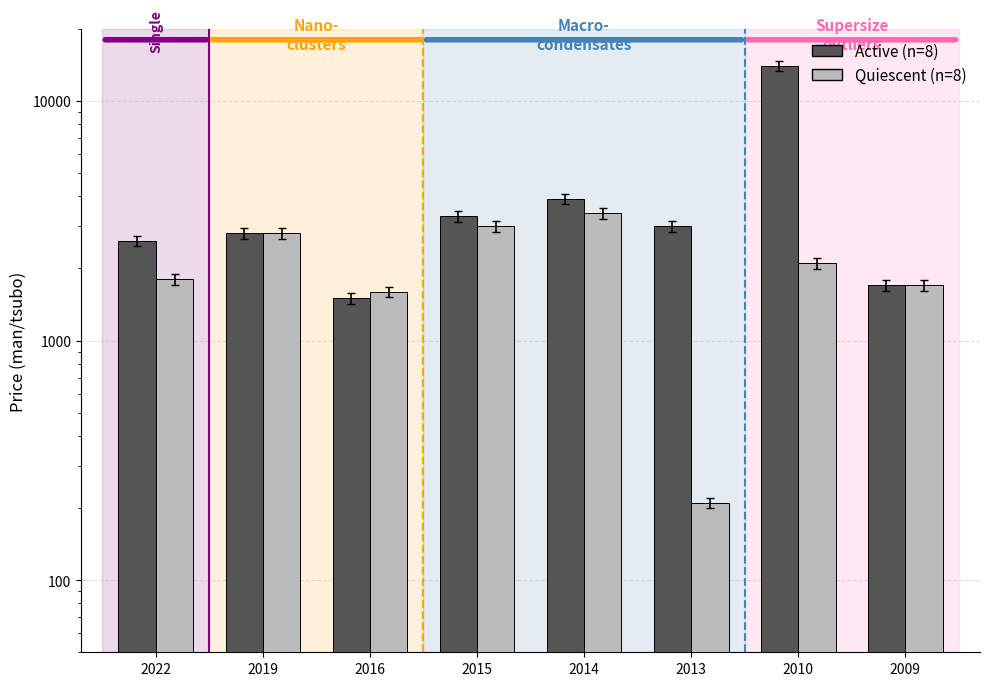

Are the bars grouped side by side (vs. stacked)?

Yes